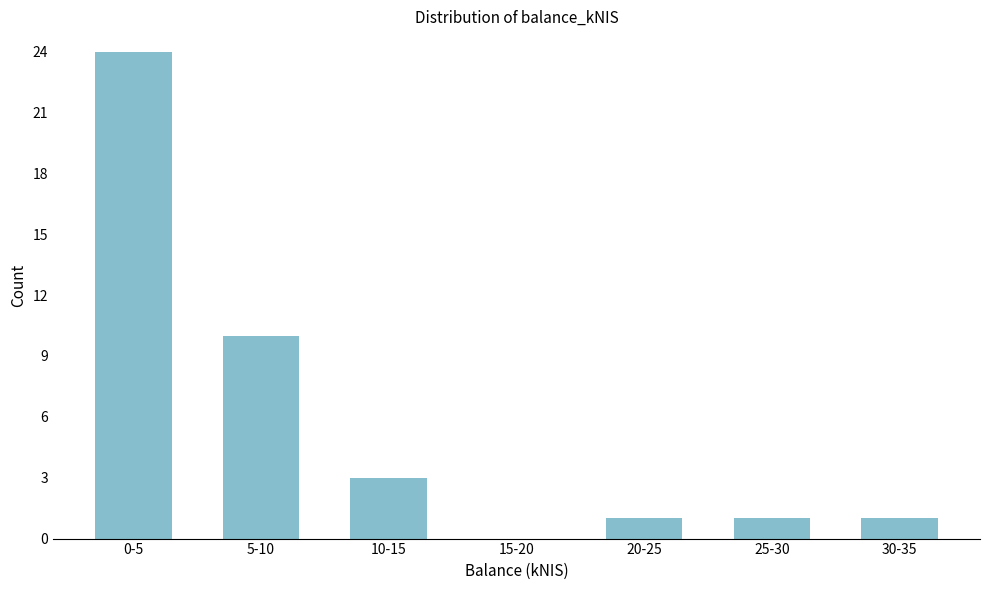

Reading left to right, what are all the values shown in this chart?

0-5=24	5-10=10	10-15=3	15-20=0	20-25=1	25-30=1	30-35=1